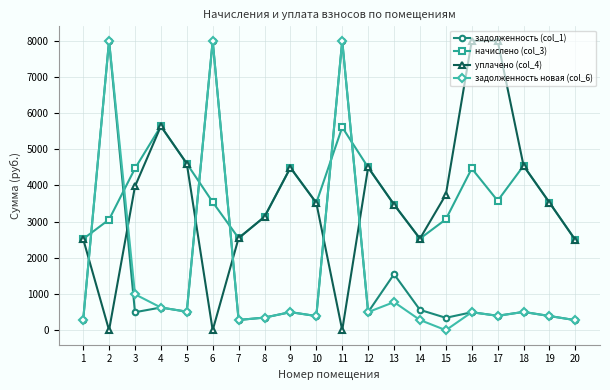

Count the number of data series in this chart.

4